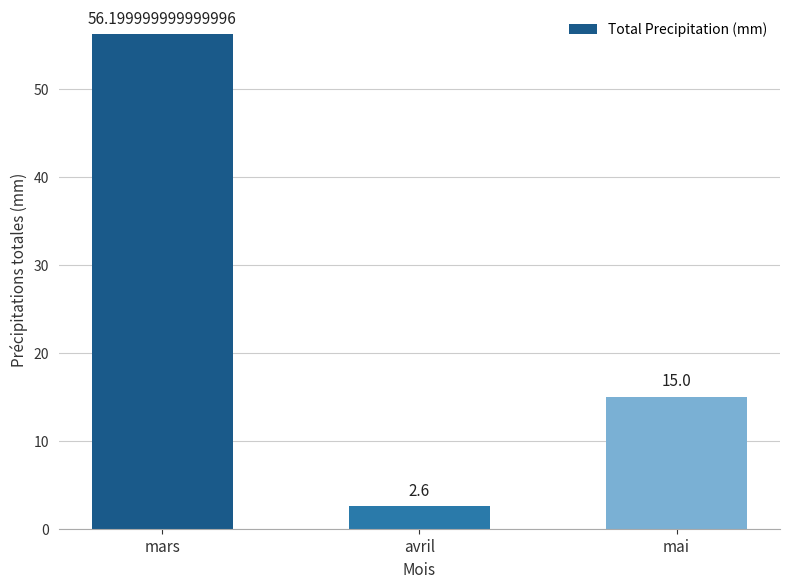

Where does the data first go above 15?

mars